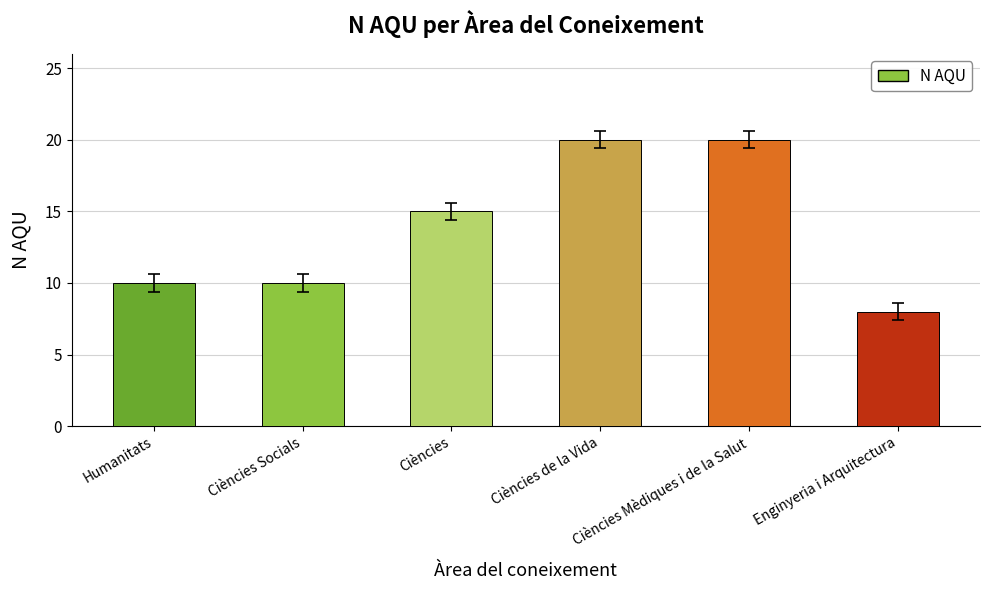

What is the sum of all values?

83